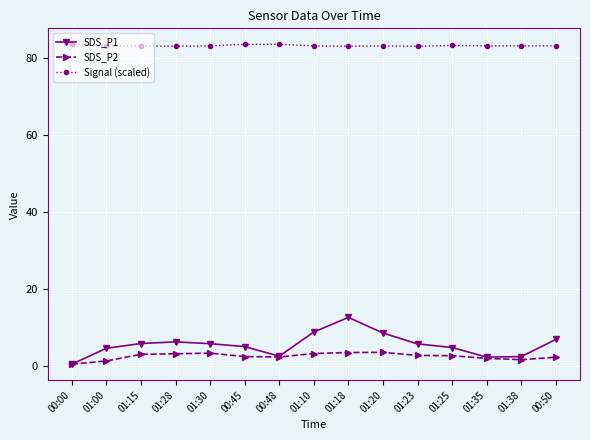

The Signal (scaled) series shows 83.2 at 01:00. True or false?

True